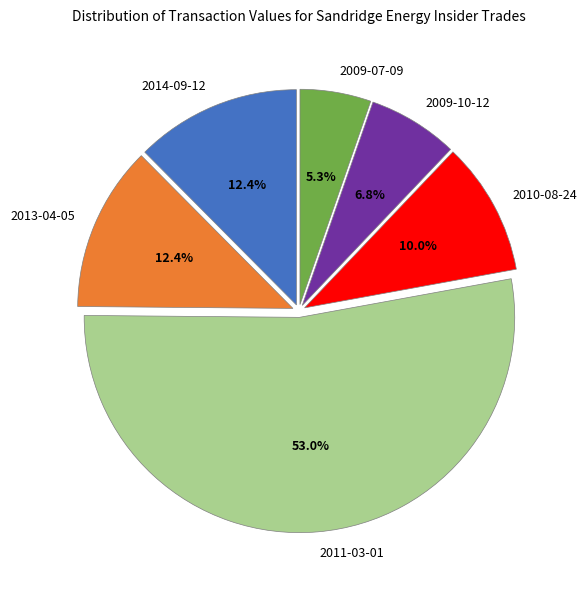

Approximately how many times larger is the value at 2009-07-09 compared to 2009-10-12?

0.8